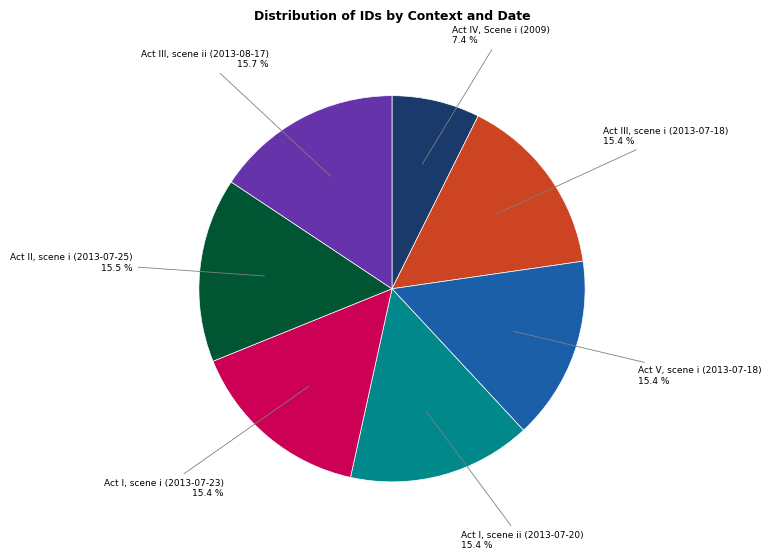

Is there any slice that represents more than half of the pie?

No